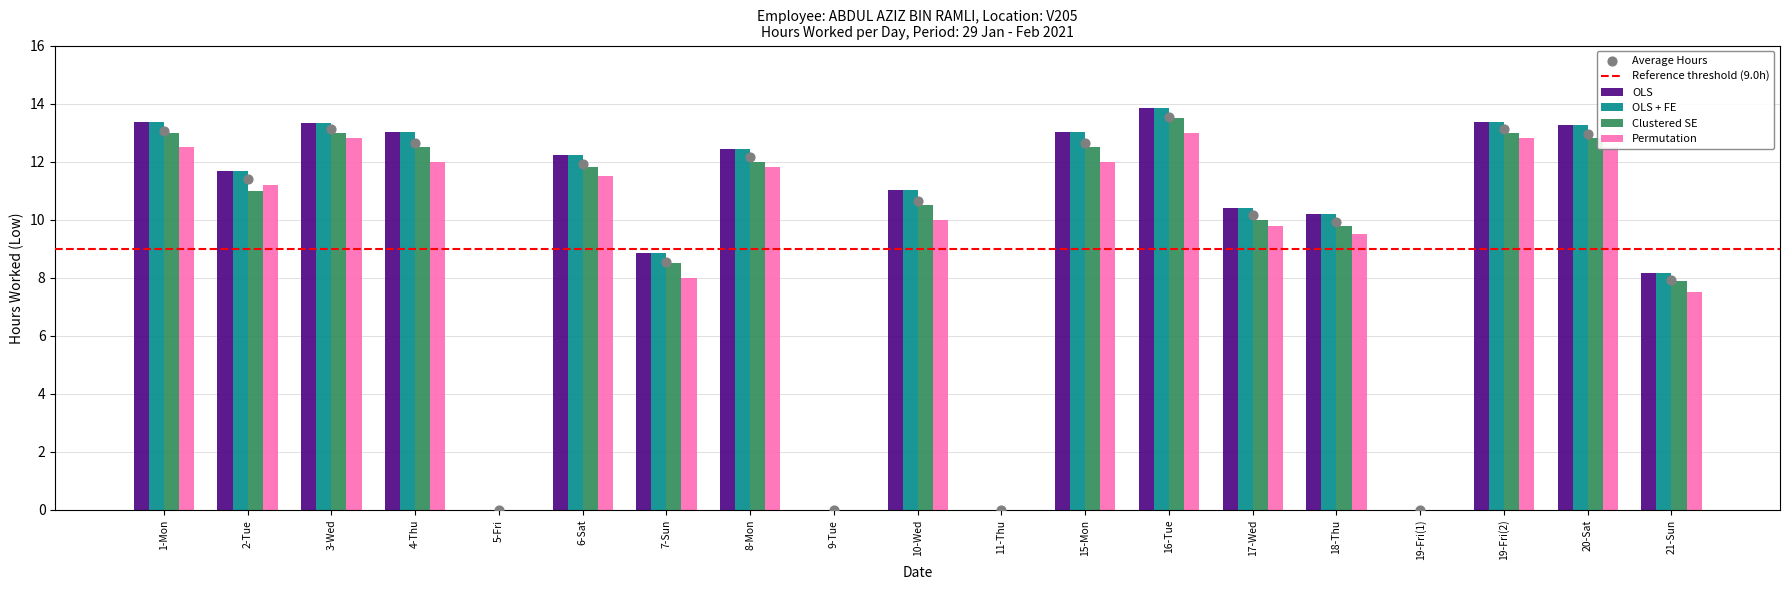

At which category is the sum across all series the highest?

16-Tue